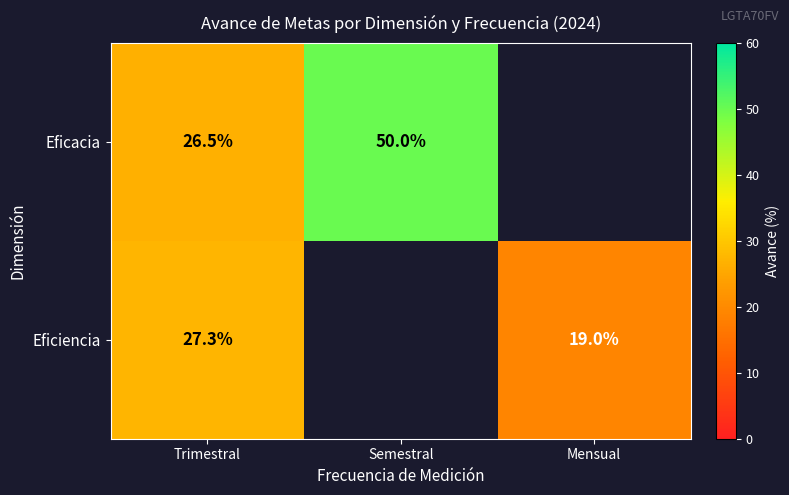

At which category does the chart reach its minimum across all series?

Mensual